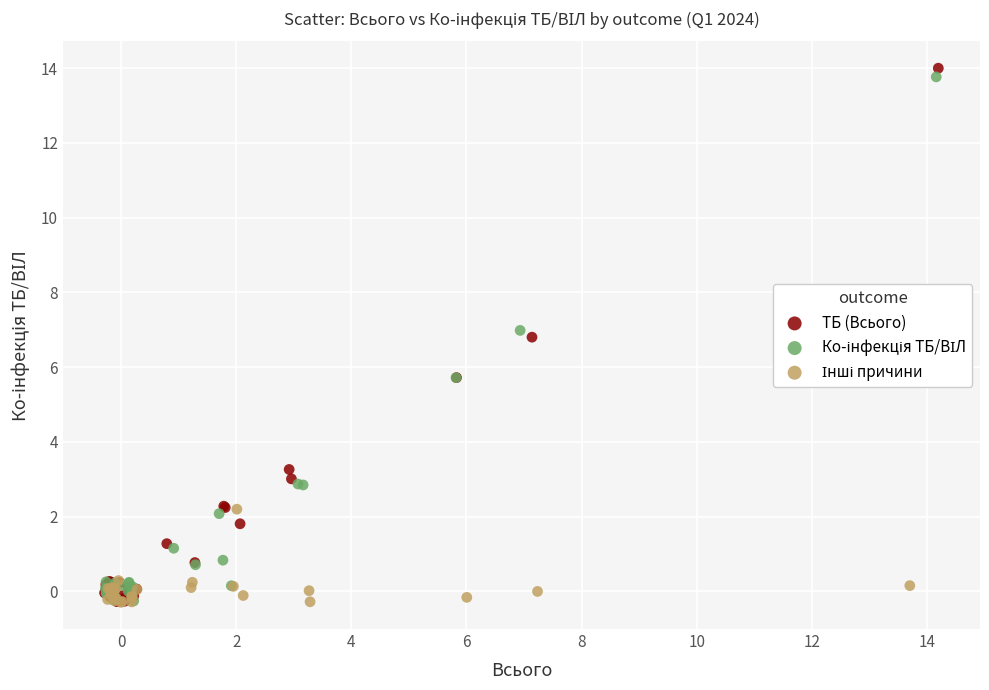

Which series has the widest spread of Y values?

ТБ (Всього)